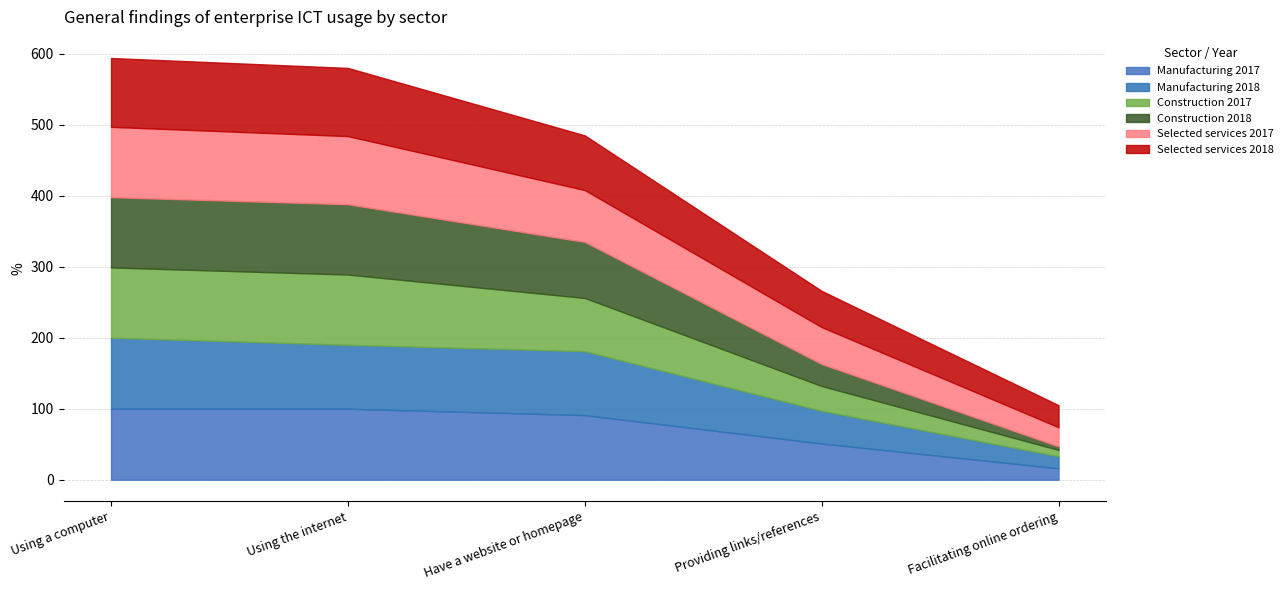

Reading left to right, list all the values displayed in this chart.

Manufacturing 2017: 100	100	91	51	16
Manufacturing 2018: 100	90	90	46	17
Construction 2017: 99	99	75	35	9
Construction 2018: 99	99	79	31	5
Selected services 2017: 99	96	73	52	27
Selected services 2018: 97	96	77	51	31